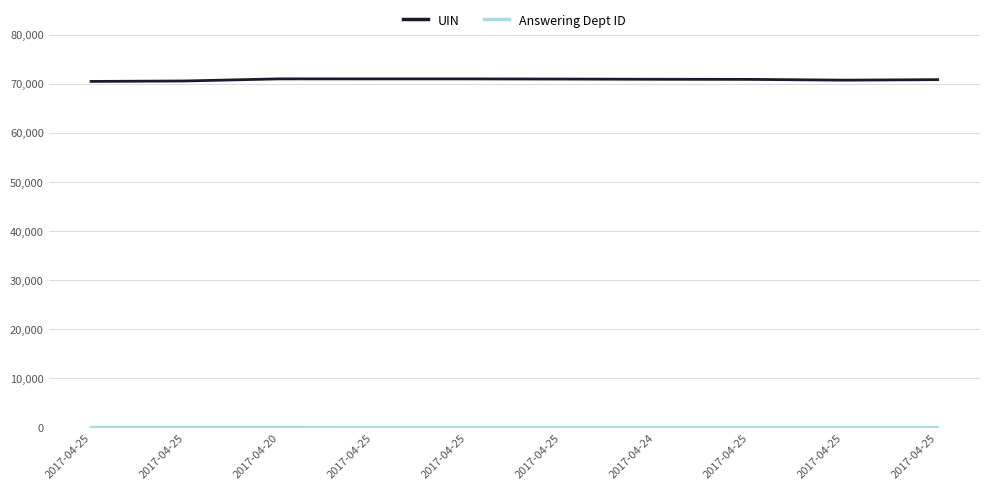

What is the total value across all series at 2017-04-20?

71067